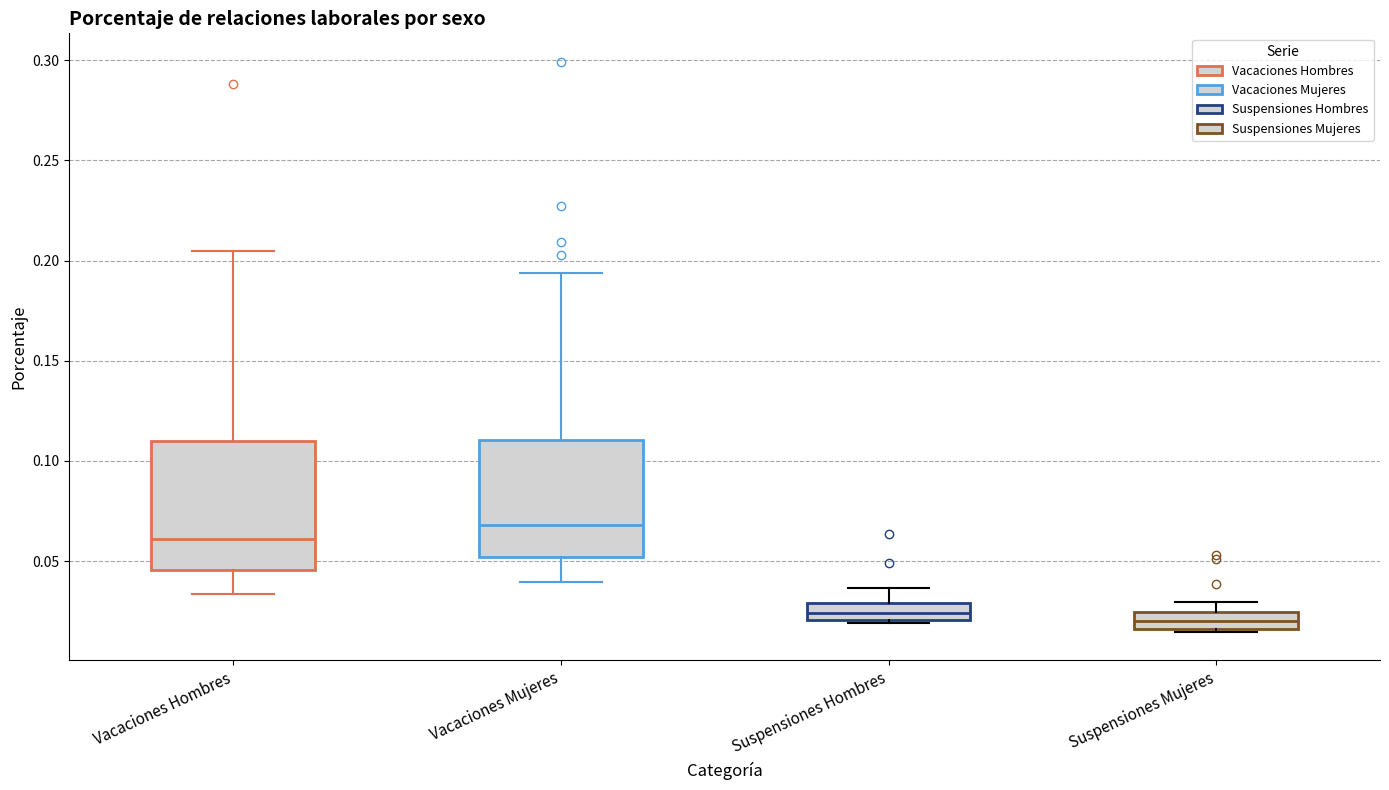

Reading left to right, transcribe this box plot: for each box, give where its median line is, the range the box spans, and where its two whiskers end, as read against the y-axis. The values are not printed on the chart, so give them approximately, as read against the axis.

Vacaciones Hombres: median 0.060, box 0.045 to 0.110, whiskers 0.035 to 0.205
Vacaciones Mujeres: median 0.070, box 0.050 to 0.110, whiskers 0.040 to 0.195
Suspensiones Hombres: median 0.025, box 0.020 to 0.030, whiskers 0.020 to 0.035
Suspensiones Mujeres: median 0.020, box 0.015 to 0.025, whiskers 0.015 (just below the box's lower edge) to 0.030